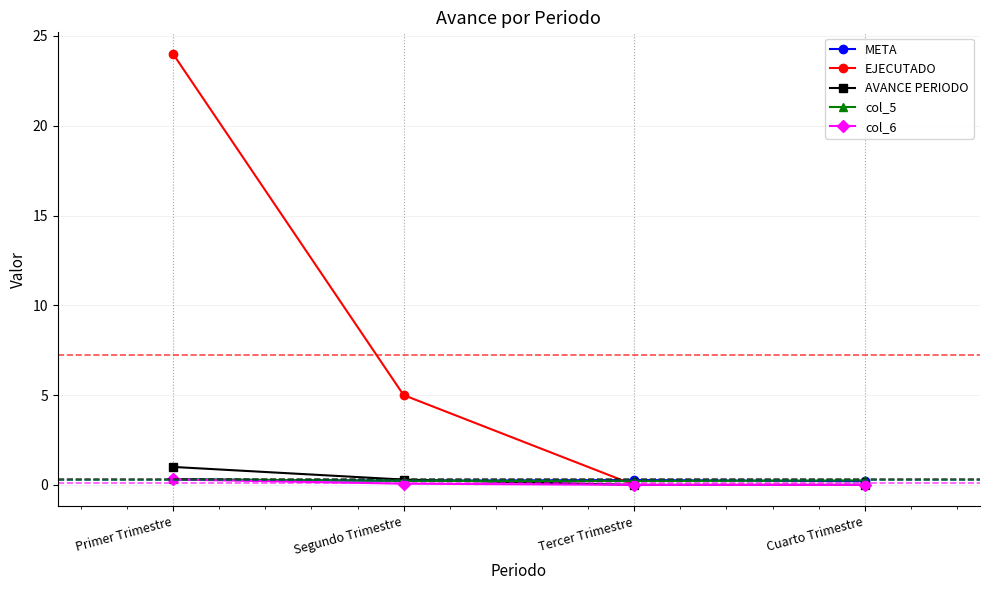

Does the chart have visible grid lines?

Yes